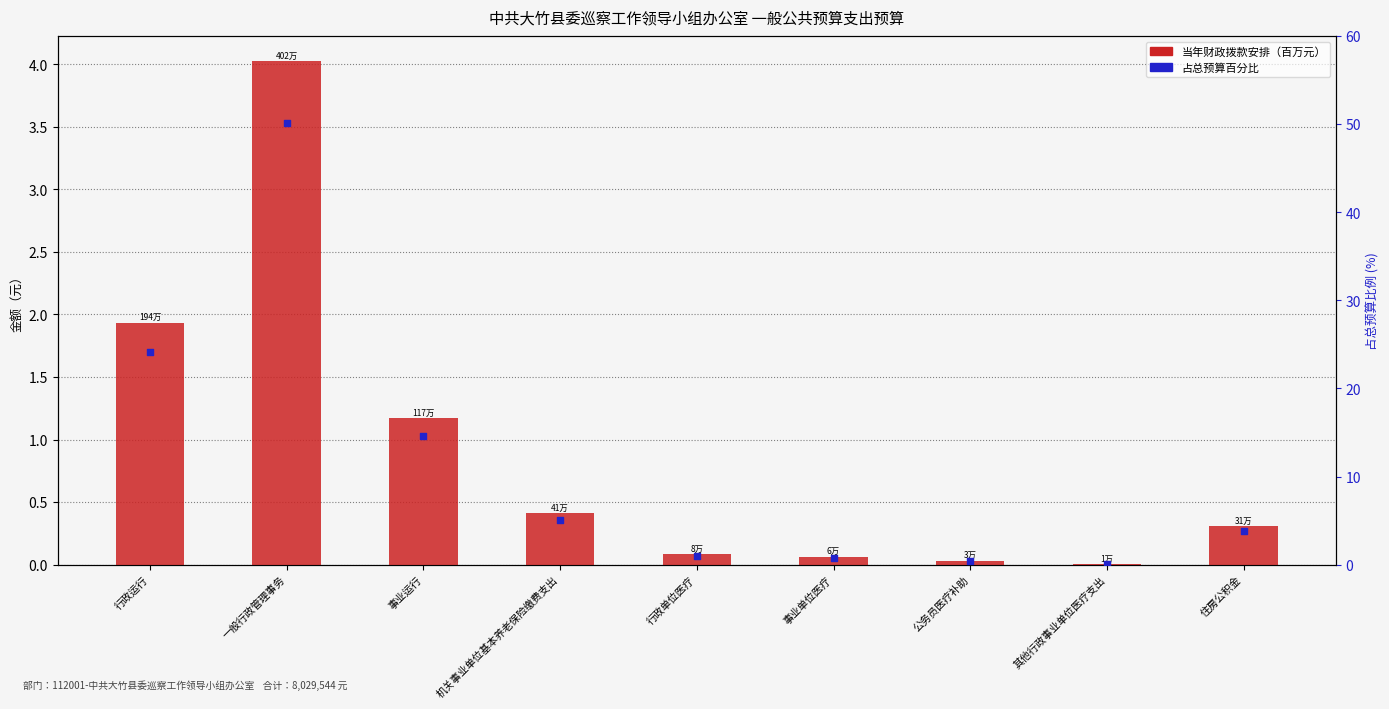

Which series has the largest Y range (max minus min)?

占总预算百分比